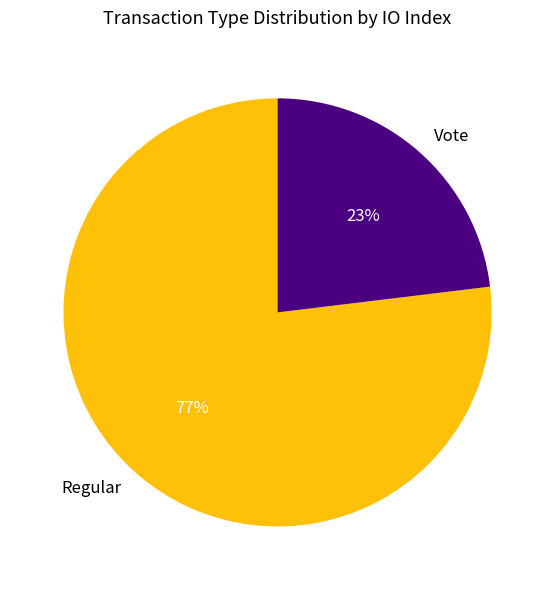

Which category accounts for the majority?

Regular